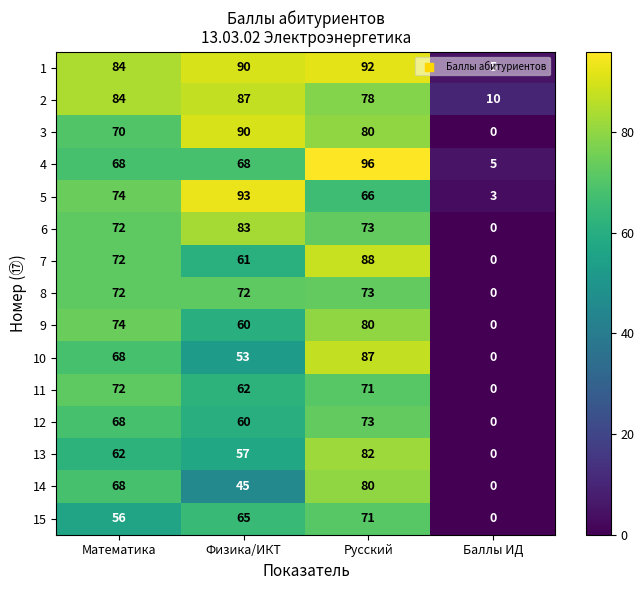

Is it true that 2 equals 126 at Физика/ИКТ?

False